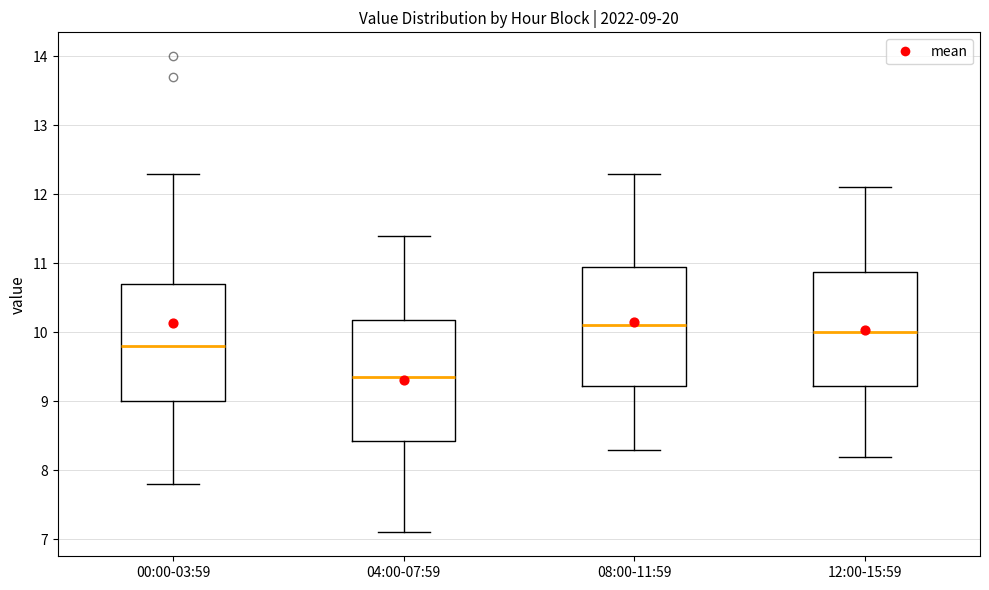

Which box has the lowest median line?

04:00-07:59